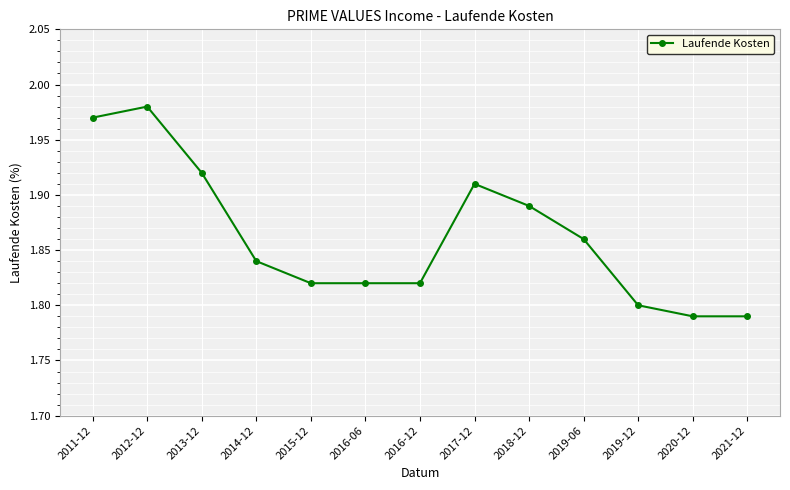

Does the chart display data point markers on the line(s)?

Yes